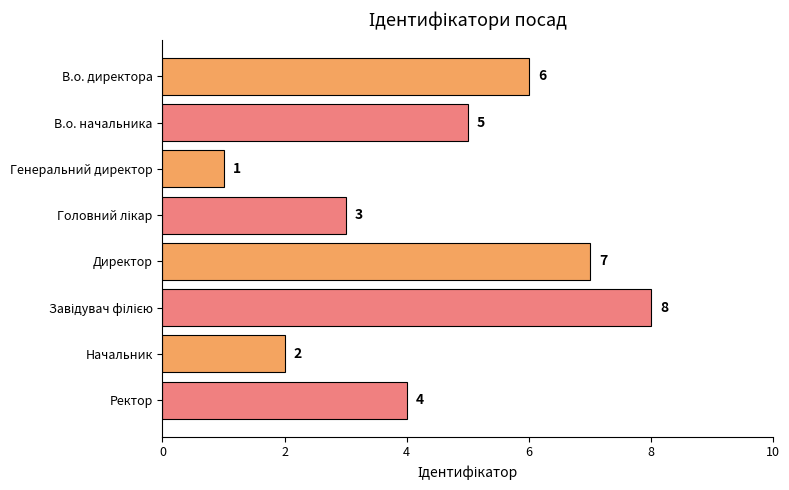

The value at Директор is 12. True or false?

False